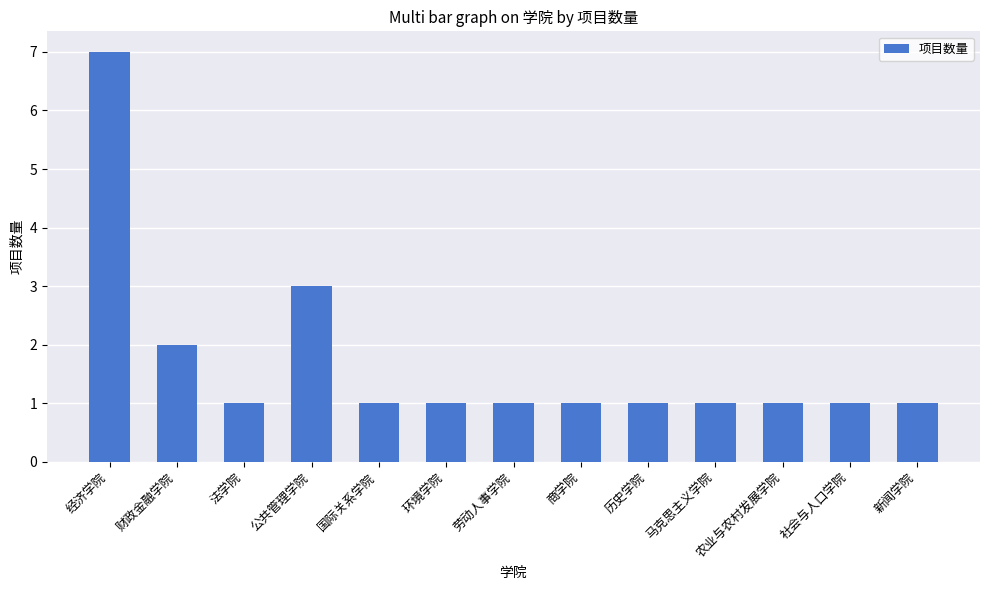

What is the label of the 1st bar from the left?

经济学院